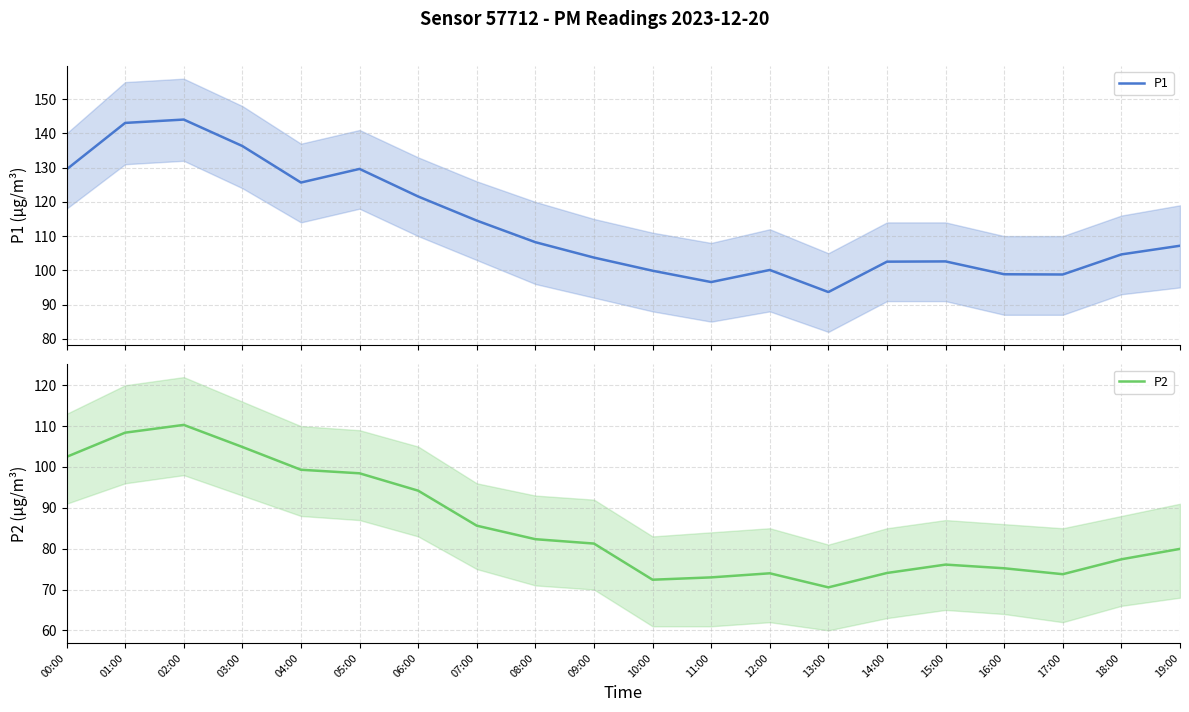

What is the label of the 3rd point from the right?

17:00